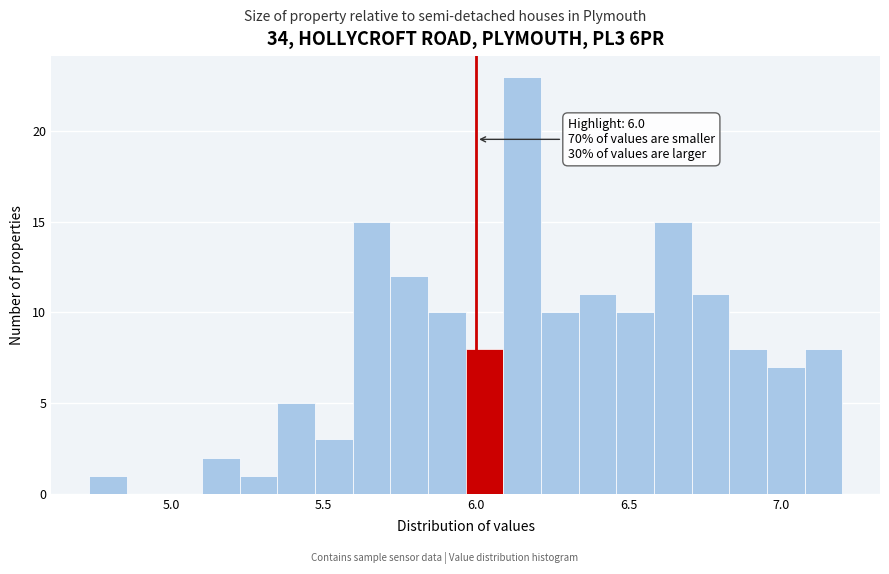

Around what value on the x-axis is the tallest bar? Give the approximate position of its centre, as read against the axis.

6.15